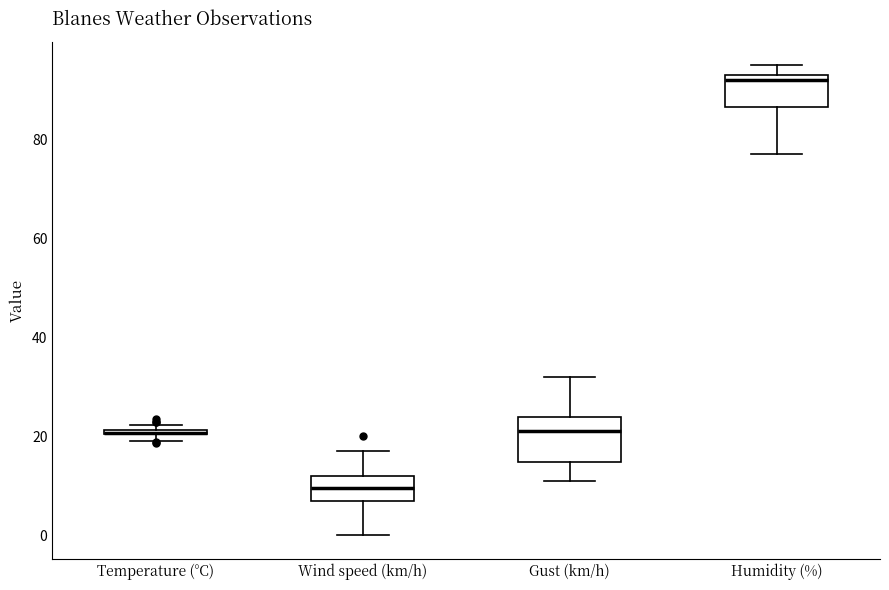

Where is the upper edge of the box for Temperature (°C) on the y-axis? The values are not printed on the chart, so give them approximately, as read against the axis.

22